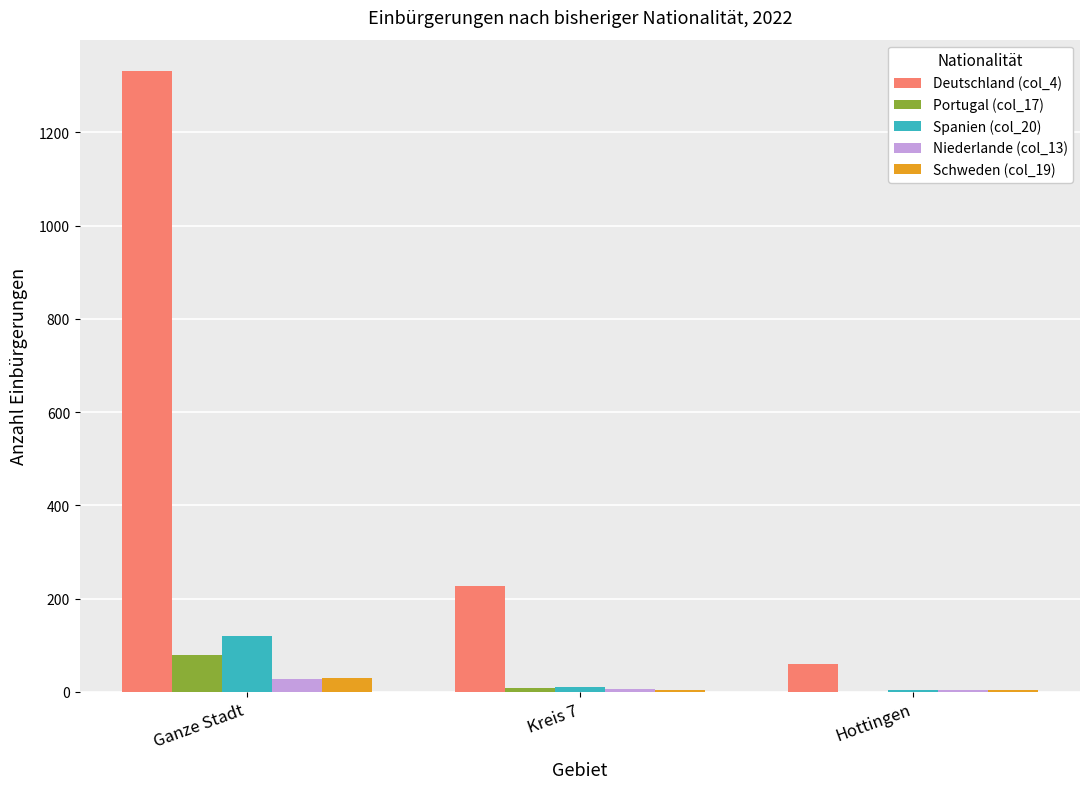

What is the approximate value of Schweden (col_19) at Hottingen, to the nearest 5?

5